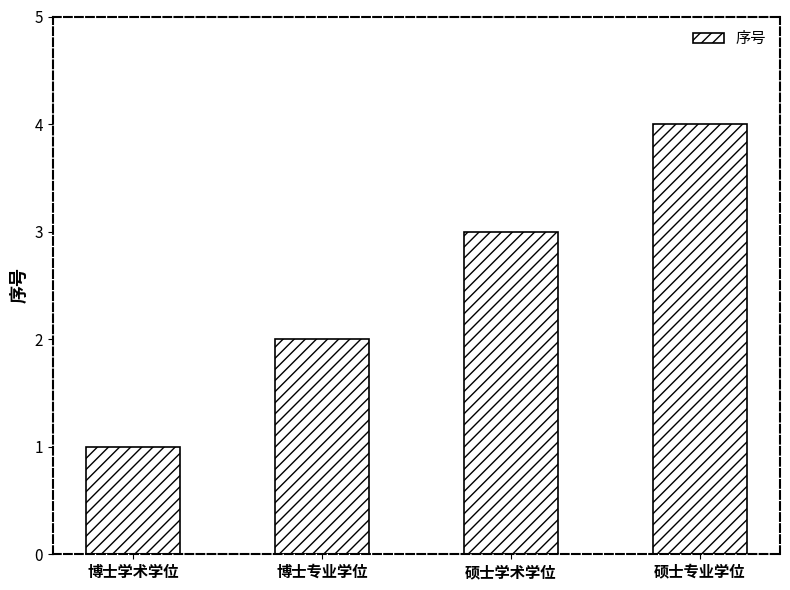

What is the minimum value shown in the chart?

1